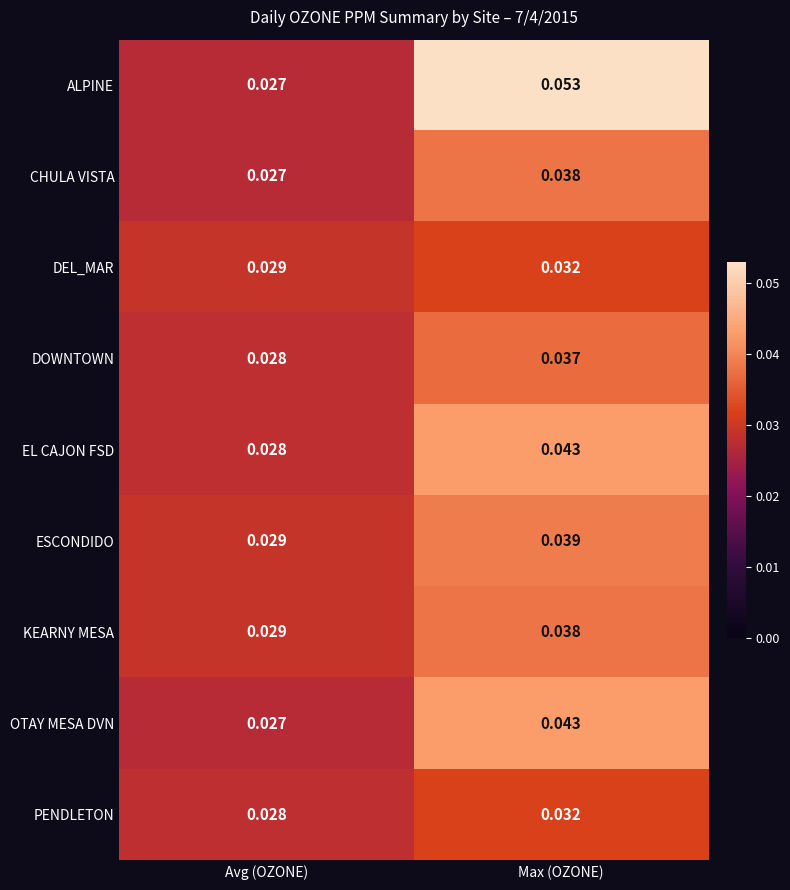

How many distinct data groups are displayed?

9